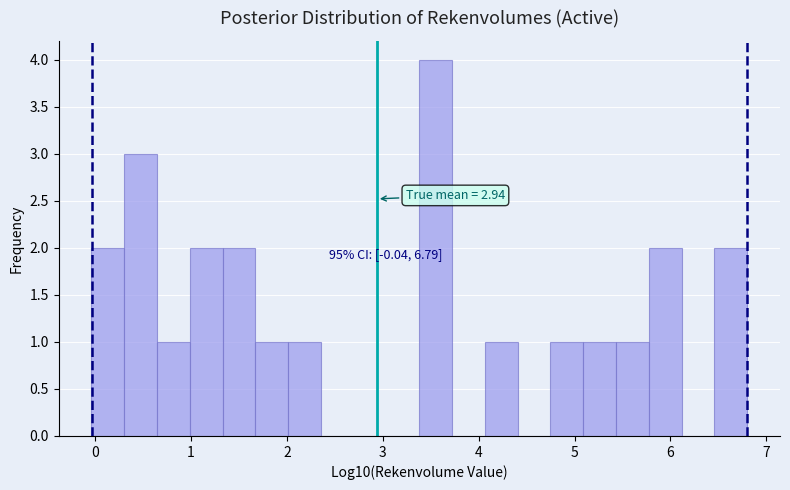

Around what value on the x-axis is the tallest bar? Give the approximate position of its centre, as read against the axis.

3.6